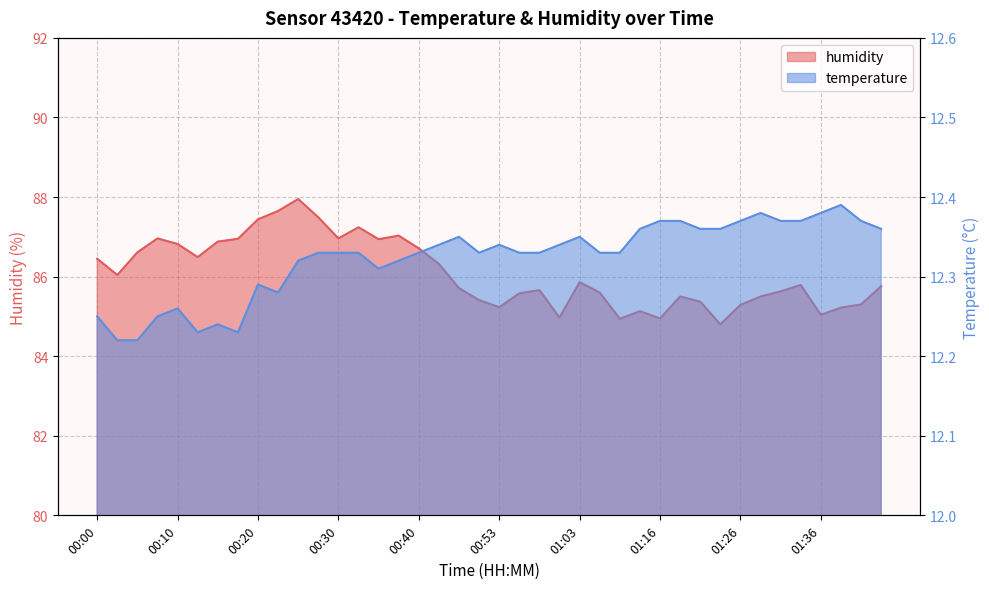

What is the label of the 13th point from the left?

00:30